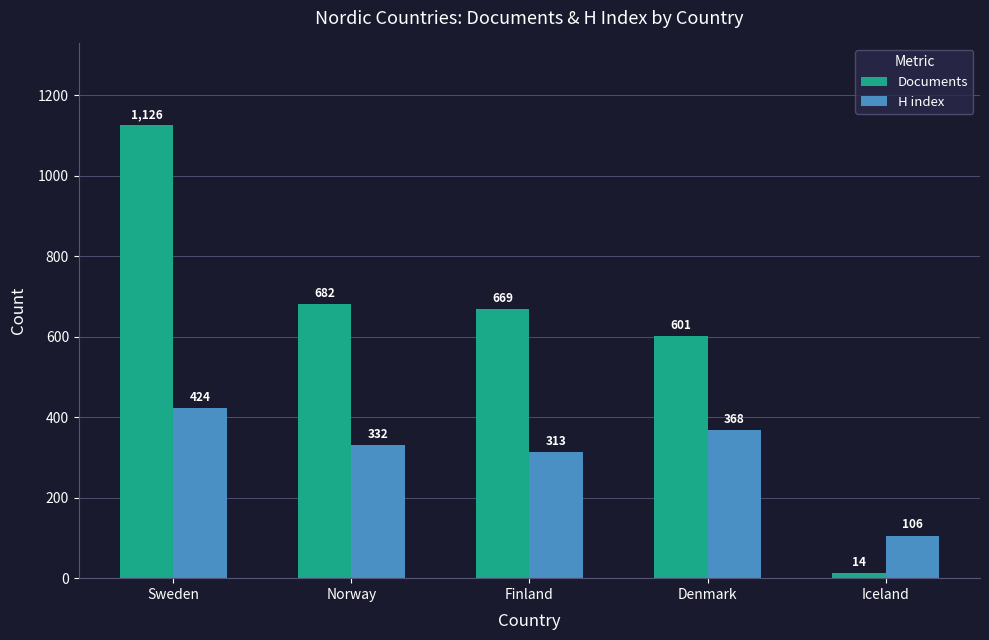

What is the average value of the Documents series?

618